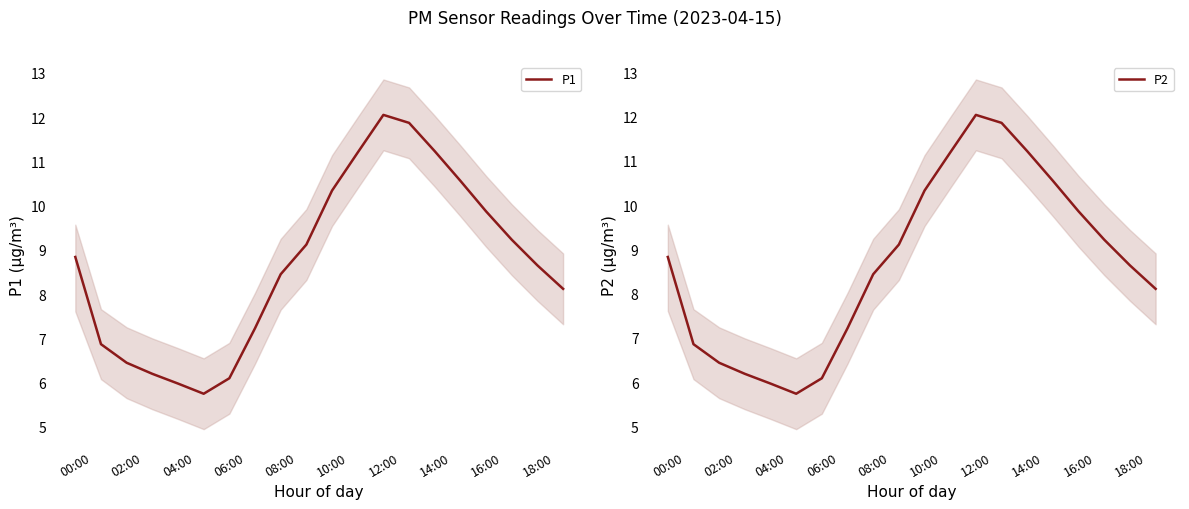

In P1, how many points are lower than both neighbors (excluding endpoints)?

1